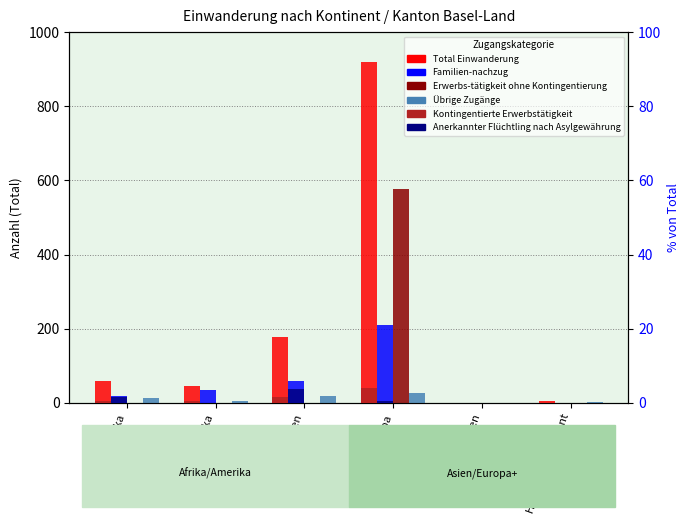

Reading right to left, list all the values displayed in this chart.

Total Einwanderung: 5.0	1.0	919.0	179.0	45.0	58.0
Familien-nachzug: 0.0	1.0	211.0	59.0	34.0	20.0
Erwerbs-tätigkeit ohne Kontingentierung: 0.0	0.0	578.0	0.0	0.0	0.0
Übrige Zugänge: 3.0	0.0	26.0	18.0	4.0	14.0
Kontingentierte Erwerbstätigkeit: 0.0	0.0	3.9	1.5	0.7	0.4
Anerkannter Flüchtling nach Asylgewährung: 0.1	0.0	0.5	3.7	0.0	1.5